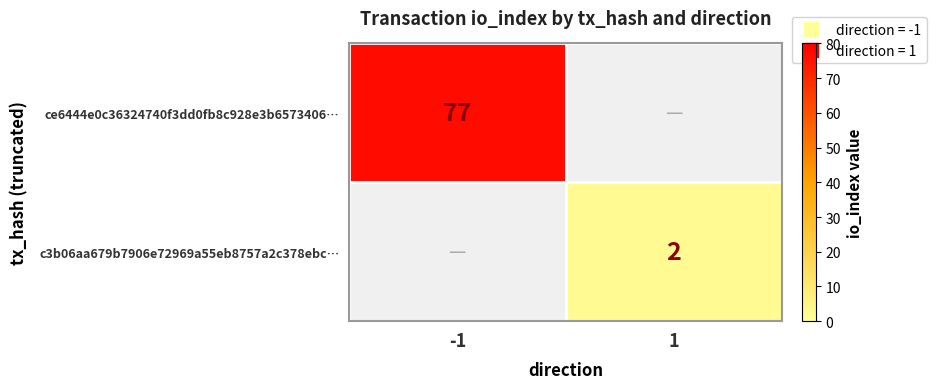

True or false: c3b06aa679b7906e72969a55eb8757a2c378ebc… has a value of 1 at -1.

False